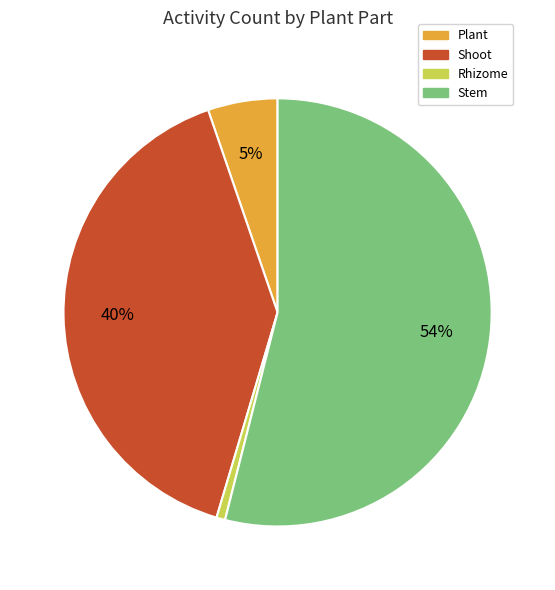

Combined, do Shoot and Stem account for over 50%?

Yes